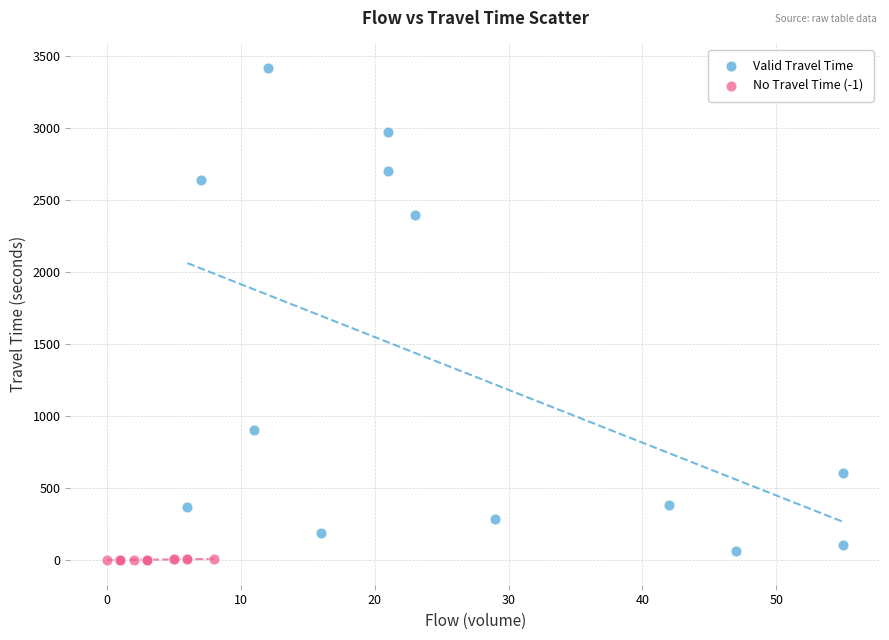

Which series reaches the maximum Y coordinate?

Valid Travel Time